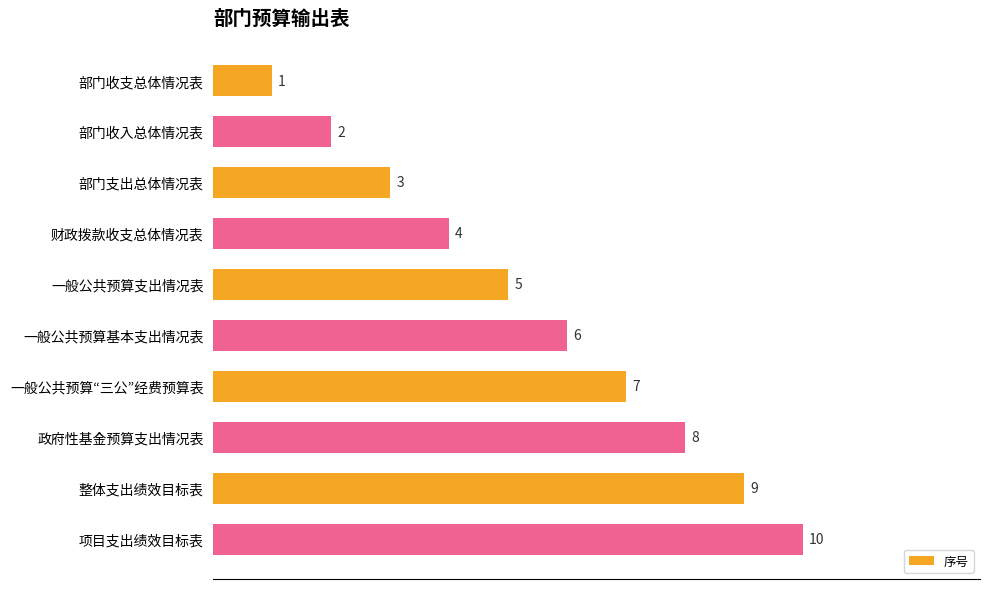

What is the label of the 8th bar from the top?

政府性基金预算支出情况表